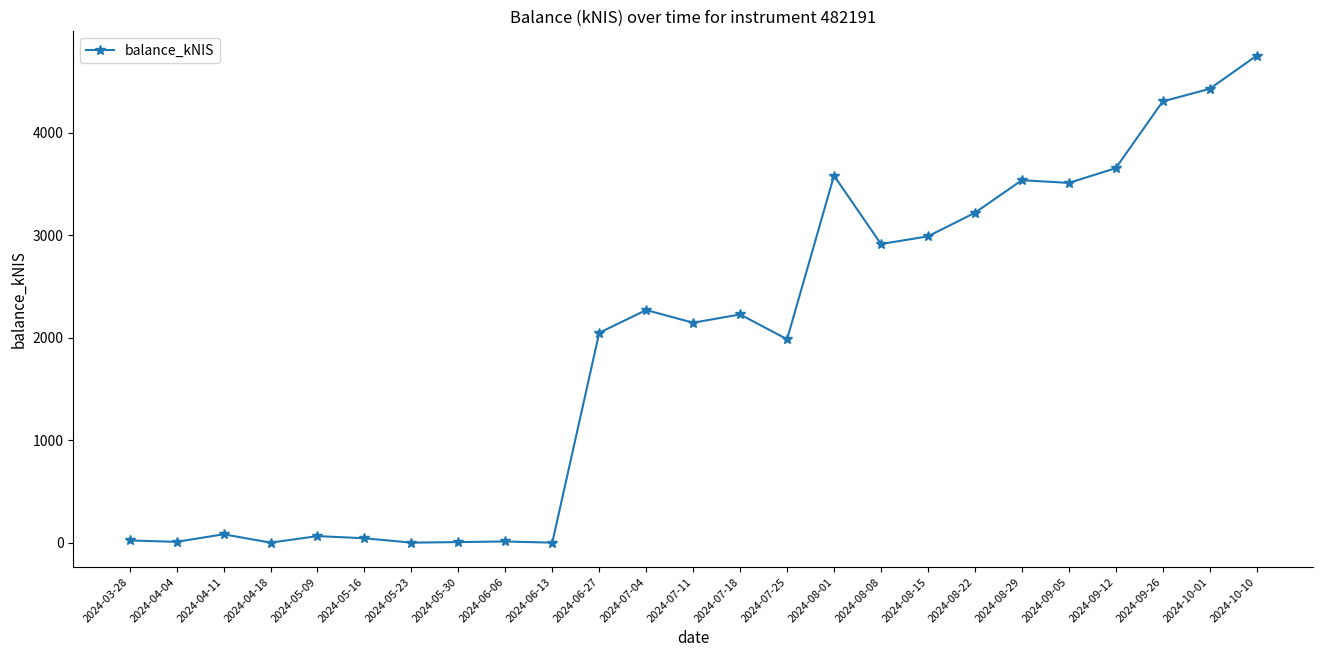

What is the change in value from 2024-06-06 to 2024-06-13?

-11.5